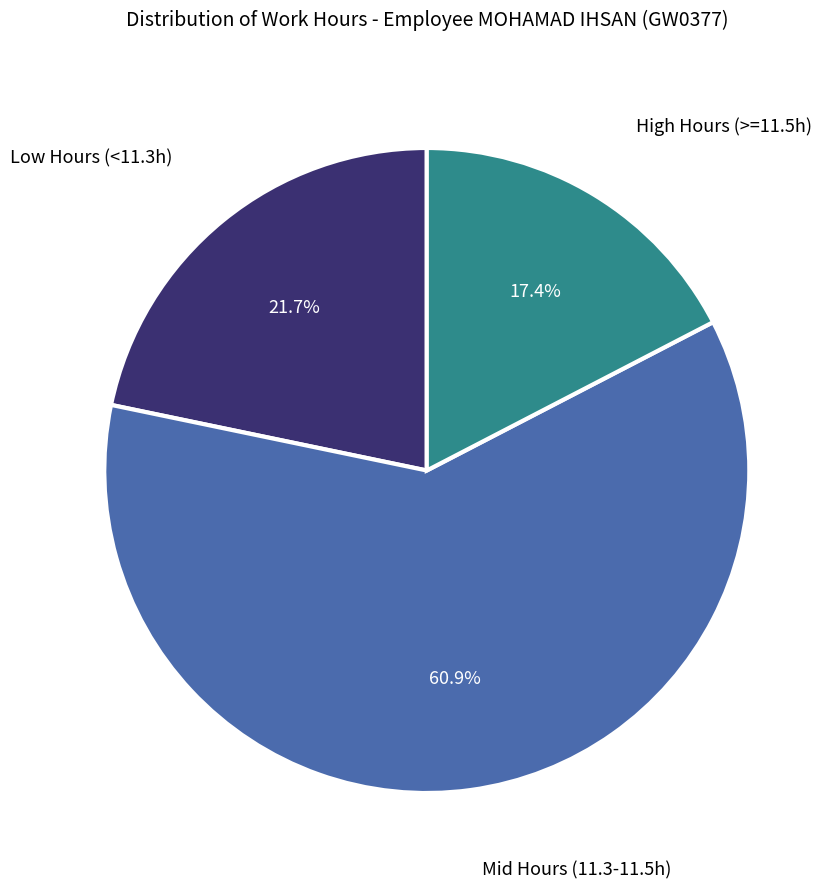

Rank the categories by value from lowest to highest.

High Hours (>=11.5h), Low Hours (<11.3h), Mid Hours (11.3-11.5h)